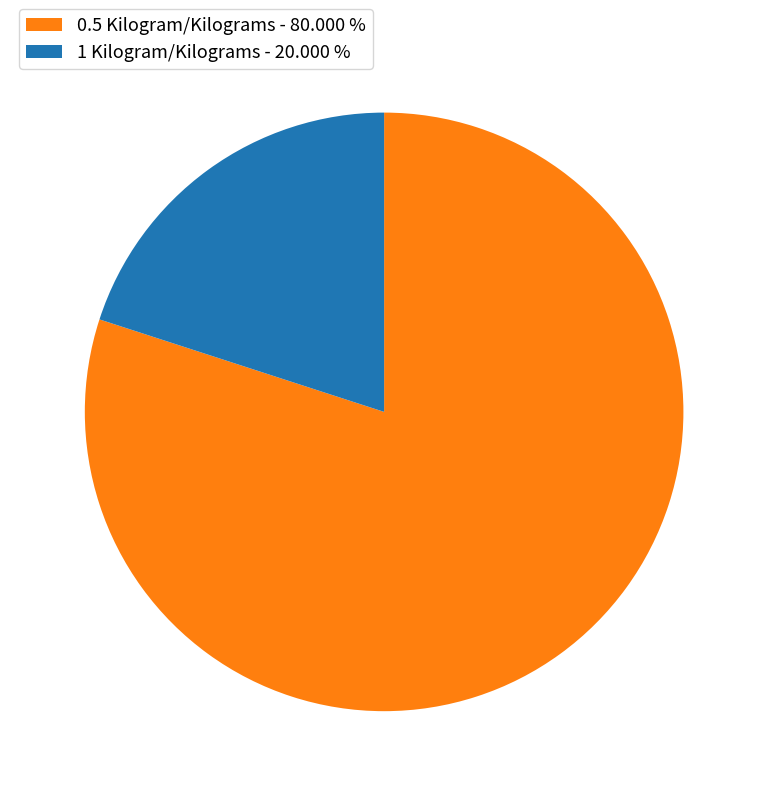

What is the smallest slice in the pie chart?

1 Kilogram/Kilograms - 20.000 %